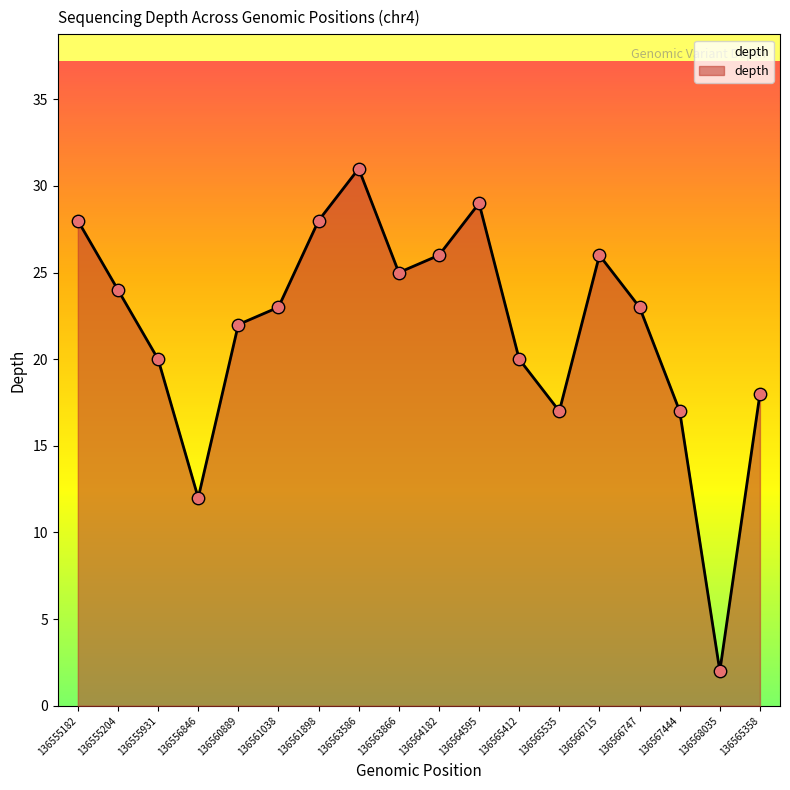

What is the change in value from 136555204 to 136567444?

-7